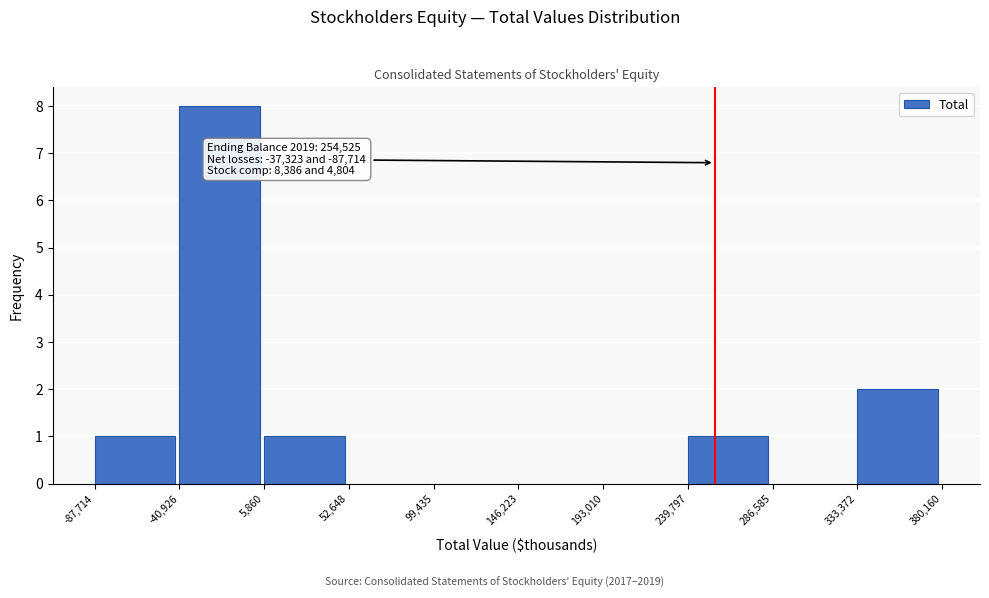

Over which range of the x-axis is the bar tallest?

-40,926 to 5,860